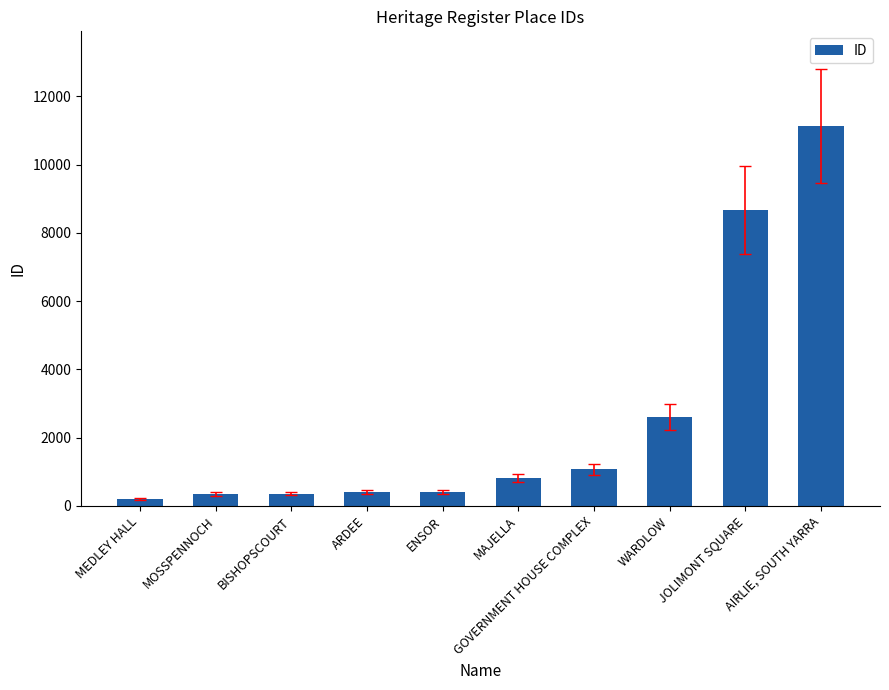

Rank the categories by value from lowest to highest.

MEDLEY HALL, MOSSPENNOCH, BISHOPSCOURT, ARDEE, ENSOR, MAJELLA, GOVERNMENT HOUSE COMPLEX, WARDLOW, JOLIMONT SQUARE, AIRLIE, SOUTH YARRA